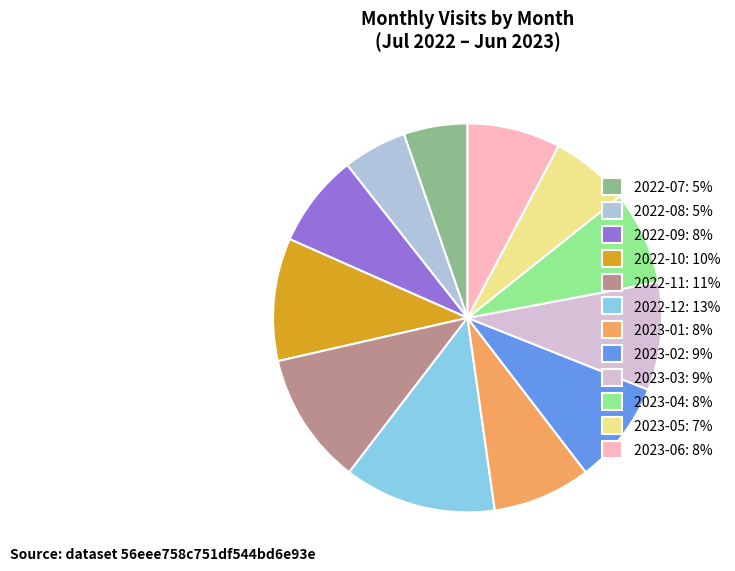

Between 2023-06: 8% and 2023-02: 9%, which is larger?

2023-02: 9%